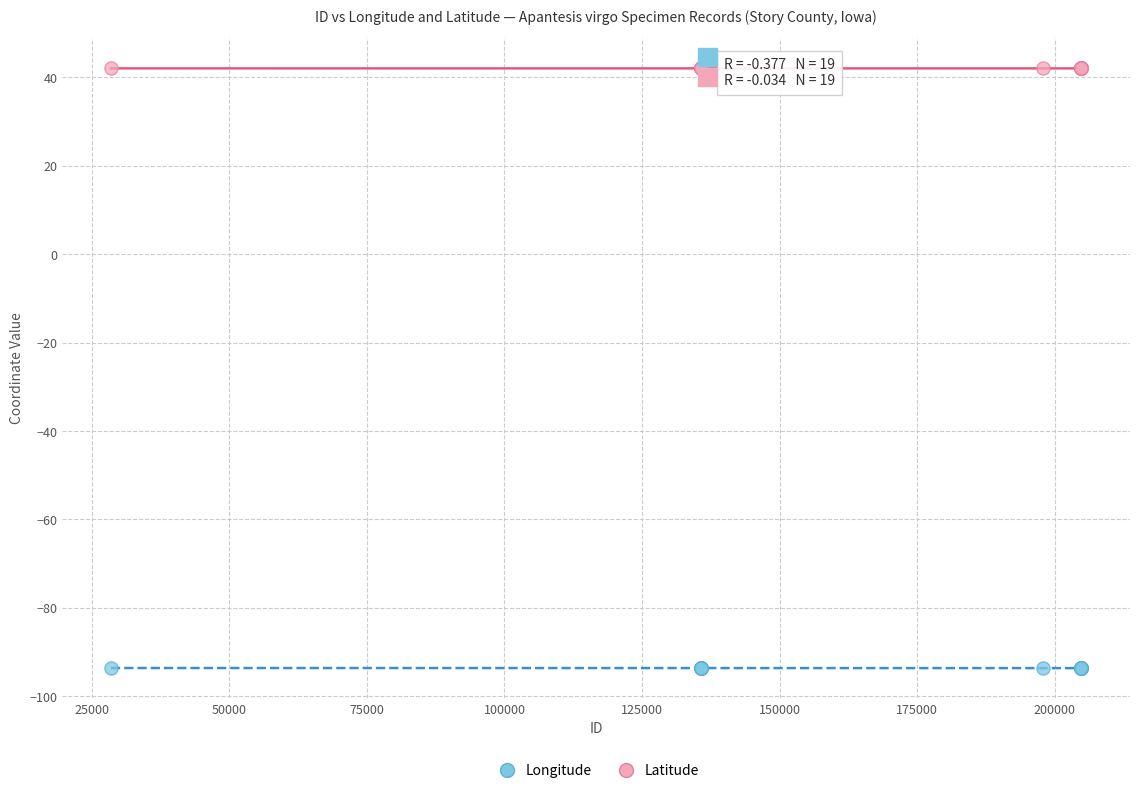

Which series contains the lowest Y value?

Longitude